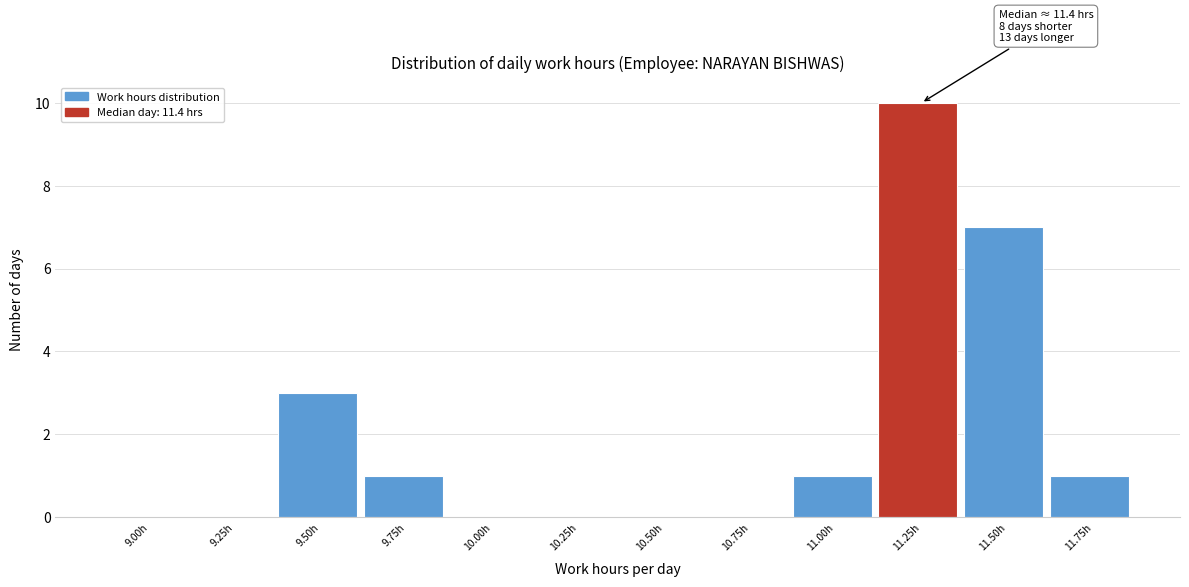

Reading left to right, what are all the values shown in this chart?

9.00h=0	9.25h=0	9.50h=3	9.75h=1	10.00h=0	10.25h=0	10.50h=0	10.75h=0	11.00h=1	11.25h=10	11.50h=7	11.75h=1